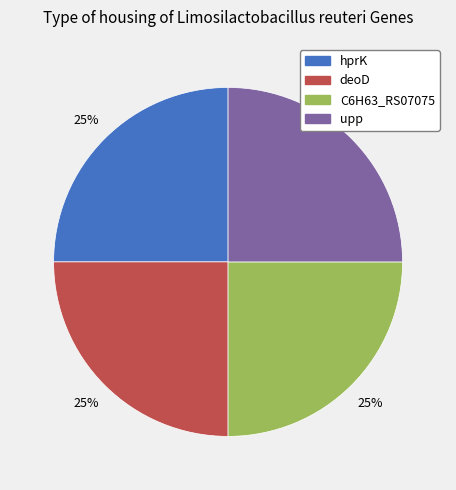

Approximately how many times larger is the value at hprK compared to upp?

1.0